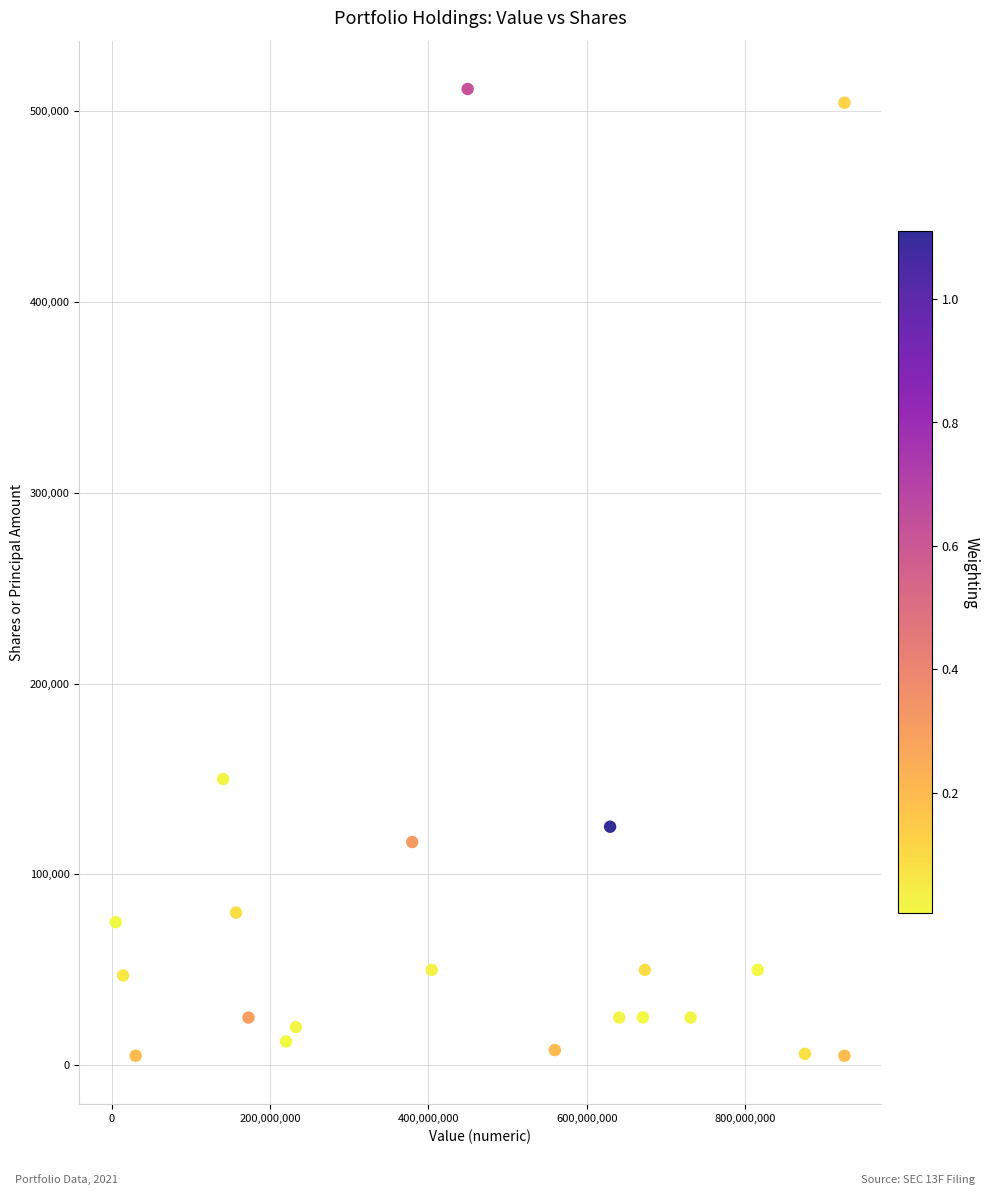

What Y value in the scatter plot is closest to 258261?

150000